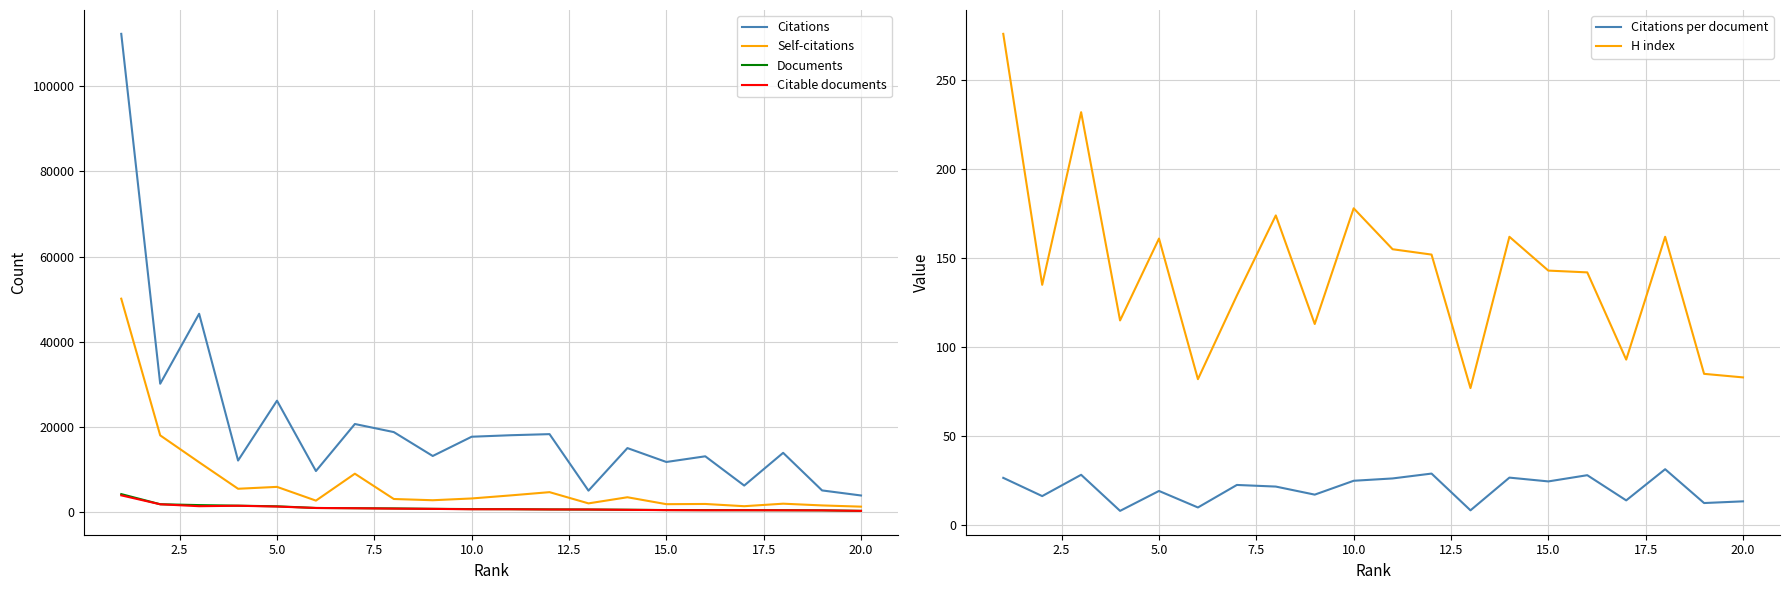

True or false: Citations and Citable documents intersect in this chart.

False